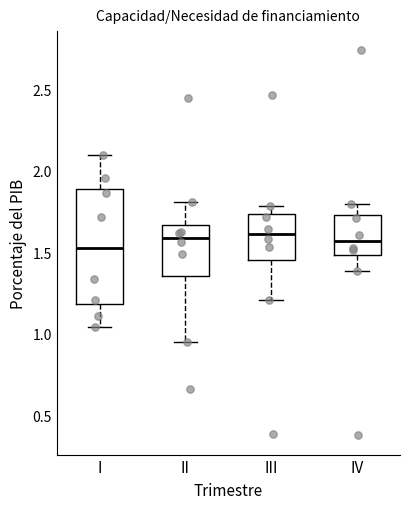

Where does the upper whisker of the box for IV end on the y-axis? The values are not printed on the chart, so give them approximately, as read against the axis.

1.80